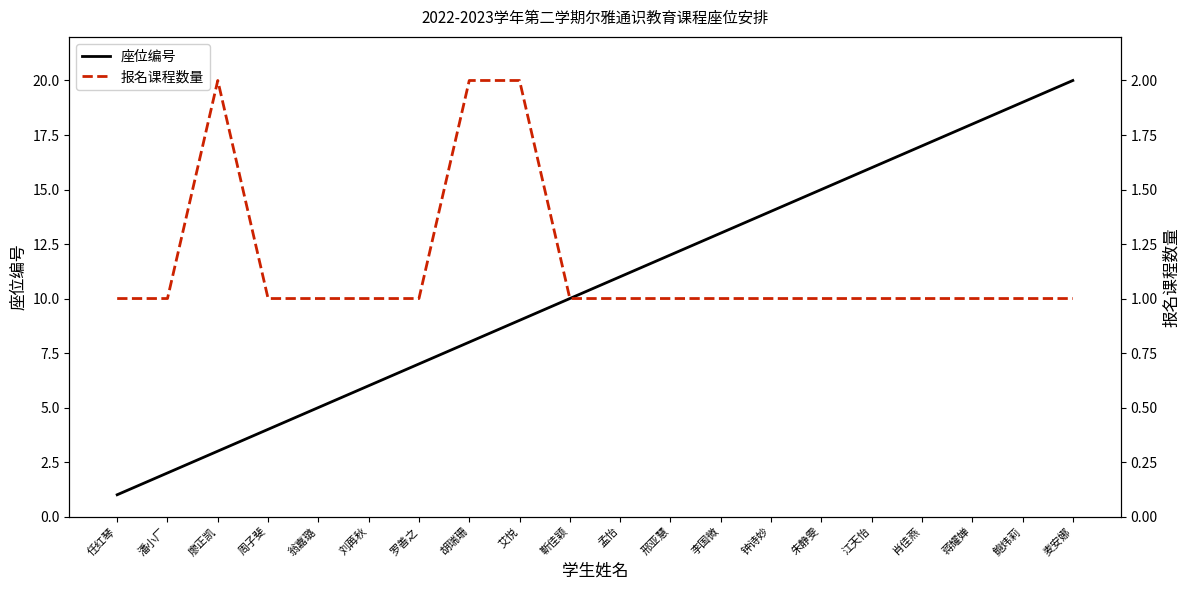

What is the difference between the maximum and minimum values in the 报名课程数量 series?

1